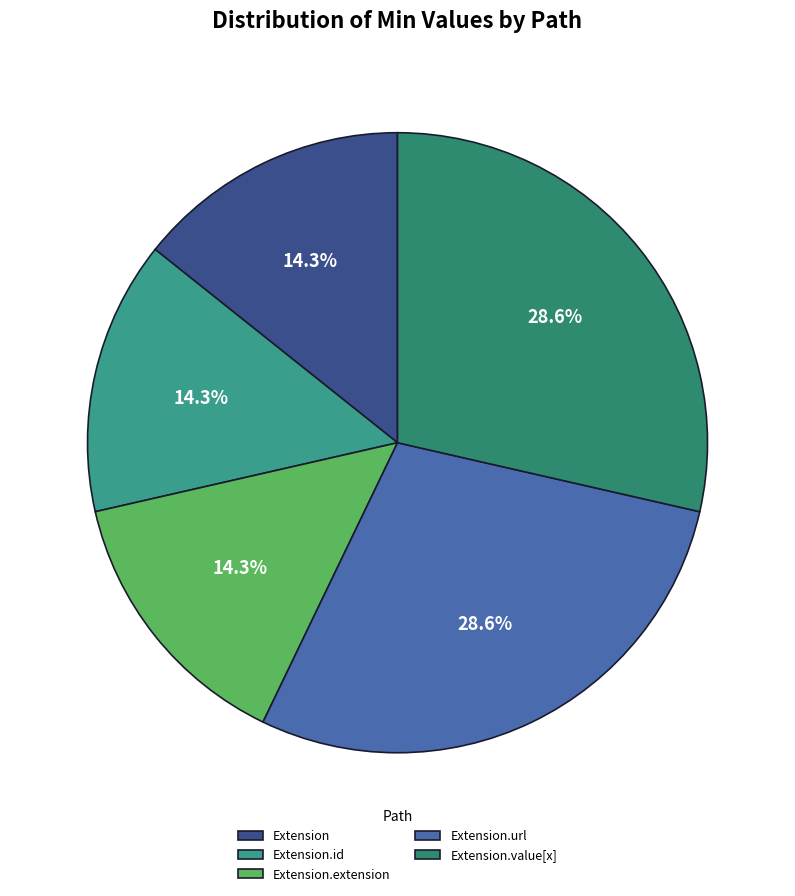

Does any single category account for the majority?

No